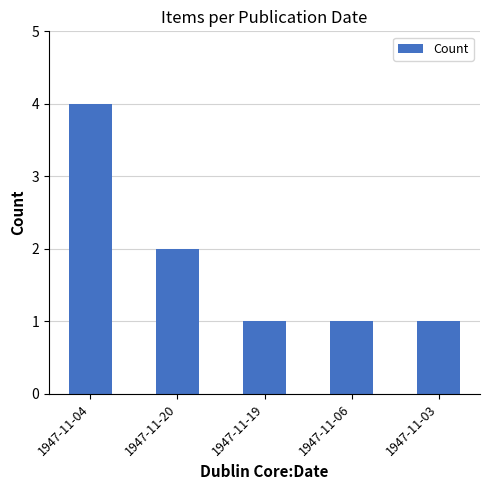

The value at 1947-11-19 is 1. True or false?

True